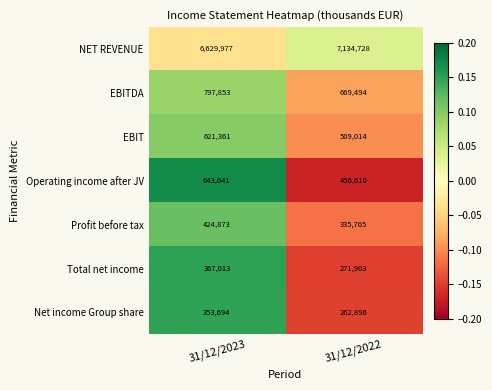

What is the maximum value for EBITDA?

797853